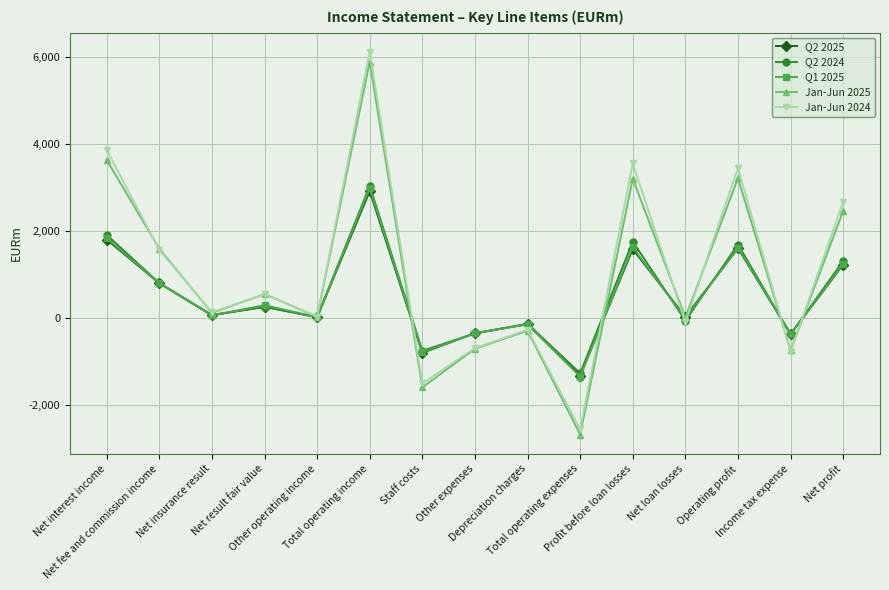

Which series has the widest spread of values?

Jan-Jun 2024